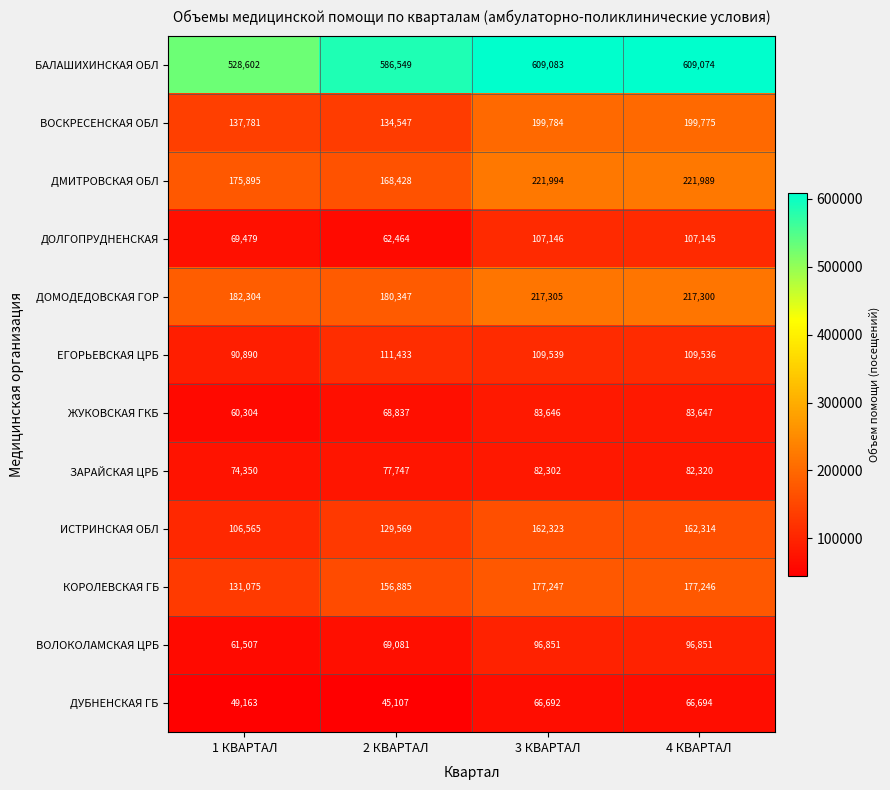

At how many categories does at least one series exceed 323318?

4